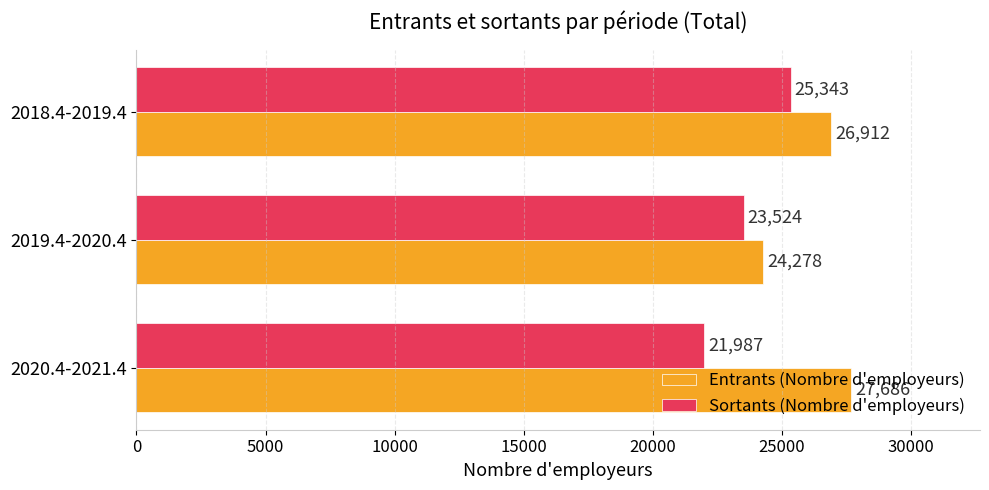

List the labels in order of Sortants (Nombre d'employeurs) value, smallest first.

2020.4-2021.4, 2019.4-2020.4, 2018.4-2019.4